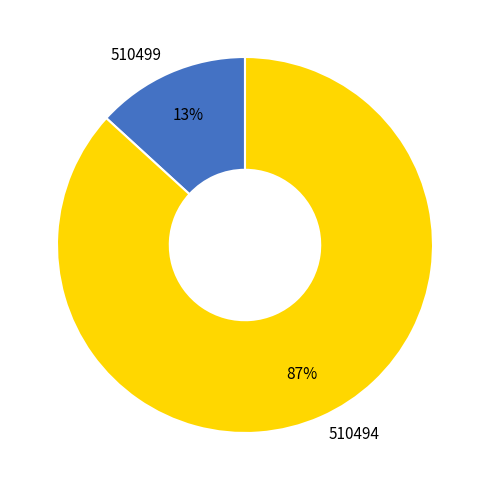

True or false: 510494 accounts for 94% of the total.

False